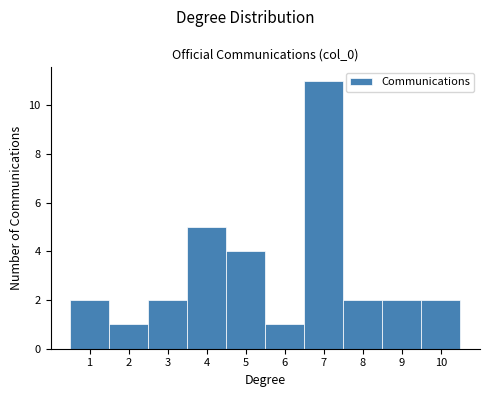

Reading left to right, transcribe this chart: for each bar, give the range it covers on the x-axis and its height. The values are not printed on the chart, so give them approximately, as read against the axis.

0.5 to 1.5: 2
1.5 to 2.5: 1
2.5 to 3.5: 2
3.5 to 4.5: 5
4.5 to 5.5: 4
5.5 to 6.5: 1
6.5 to 7.5: 11
7.5 to 8.5: 2
8.5 to 9.5: 2
9.5 to 10.5: 2